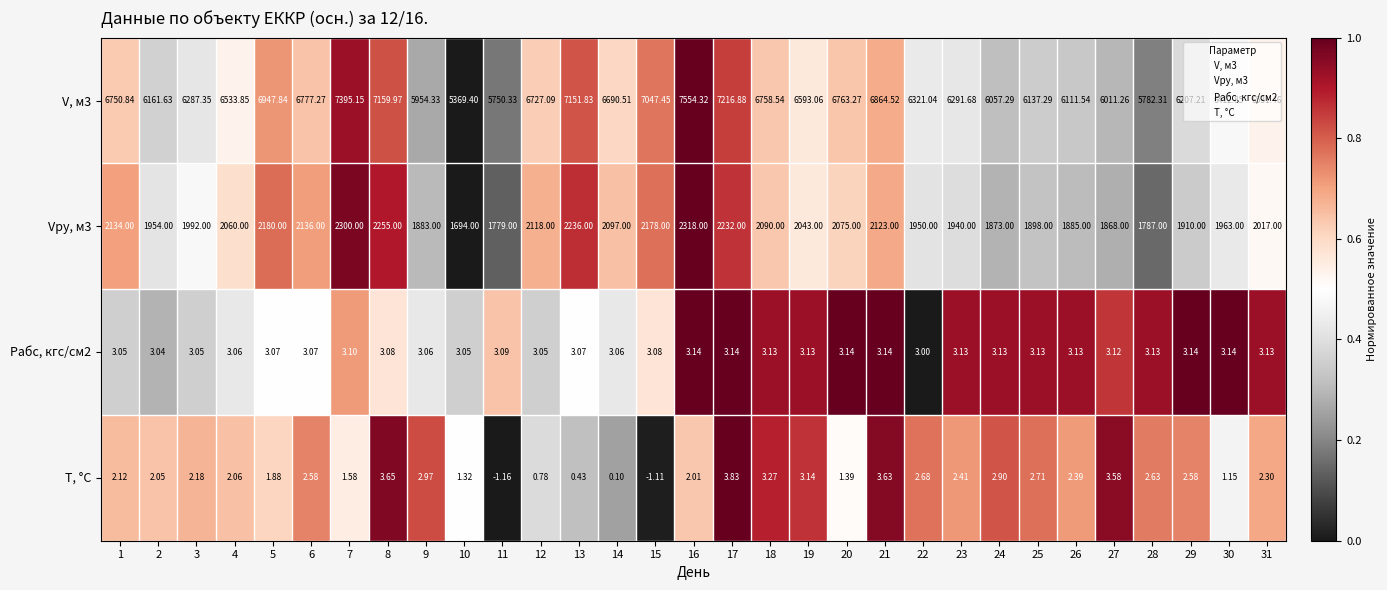

Which series has the largest range (max minus min)?

V, м3